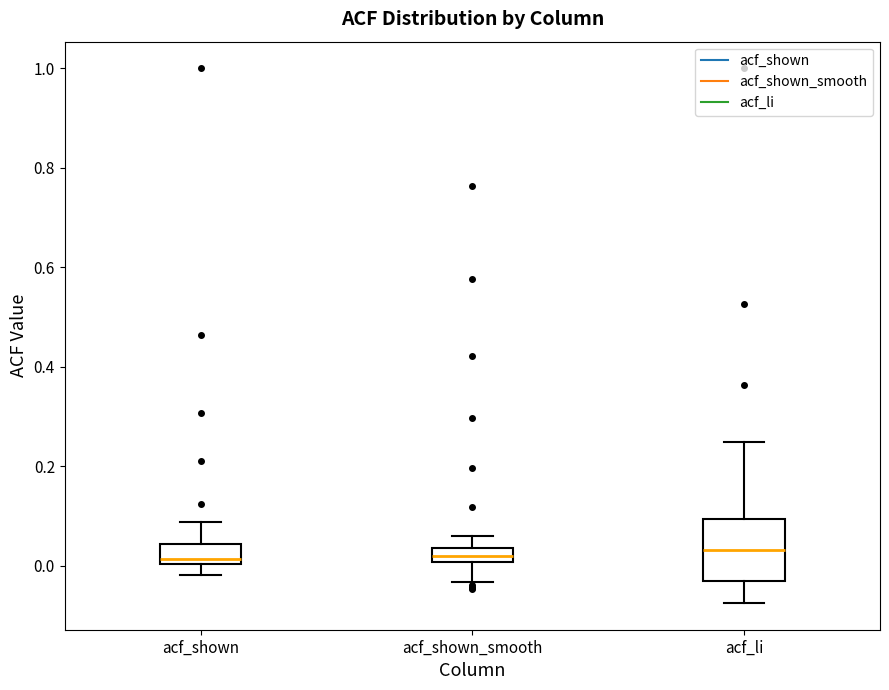

Where is the upper edge of the box for acf_shown_smooth on the y-axis? The values are not printed on the chart, so give them approximately, as read against the axis.

0.04